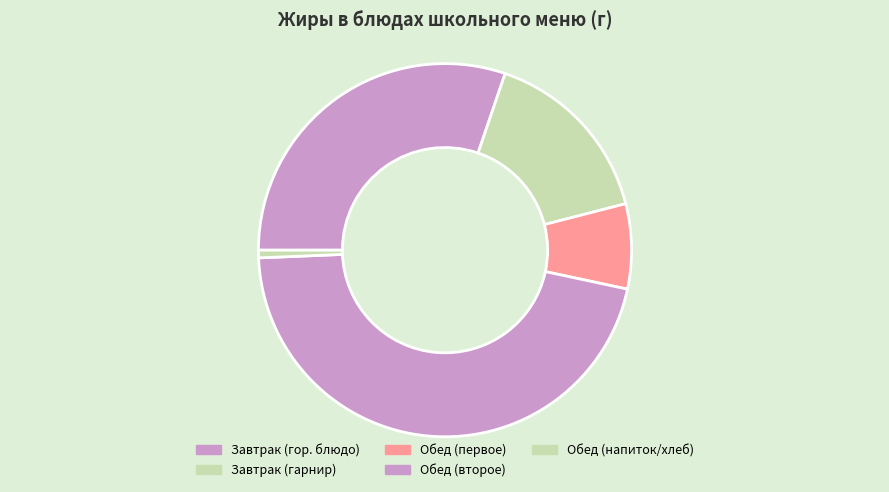

What is the largest slice in the pie chart?

Обед (второе)